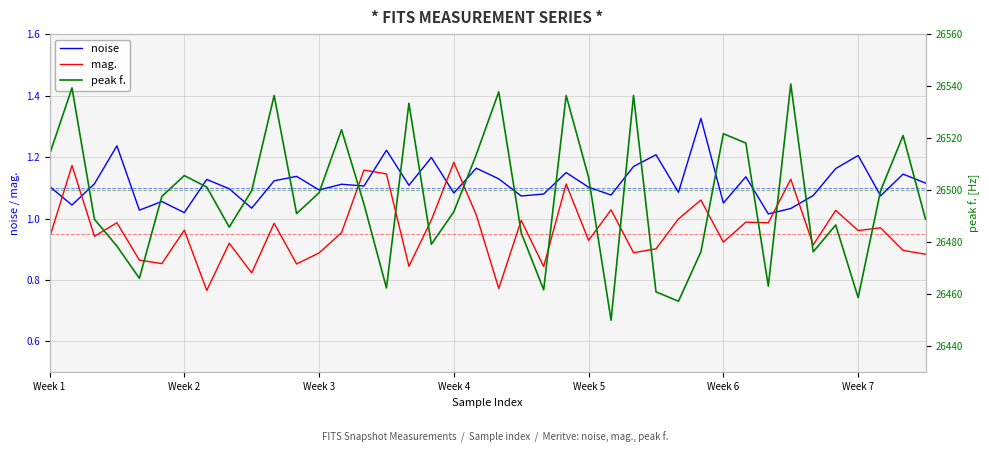

True or false: mag. and noise cross at least once.

True